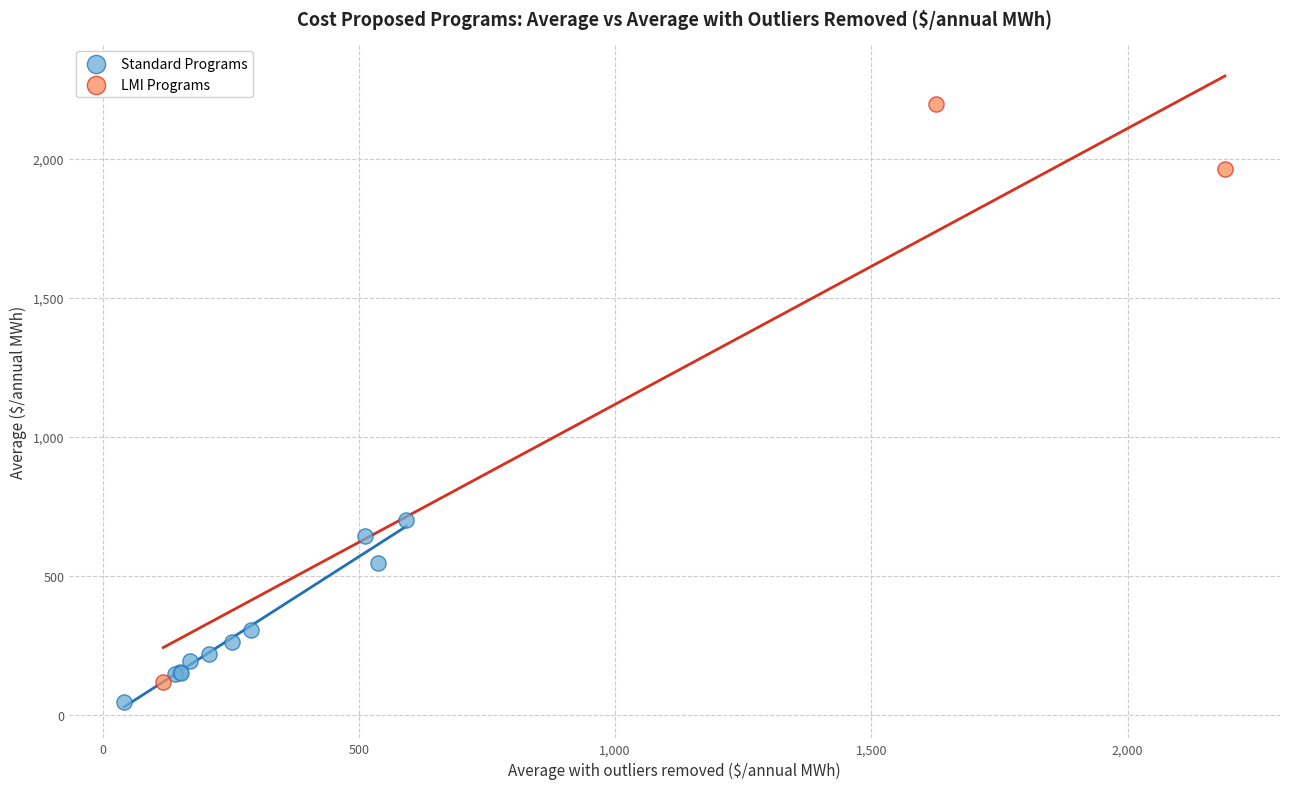

What are all the series names shown in the legend?

Standard Programs, LMI Programs